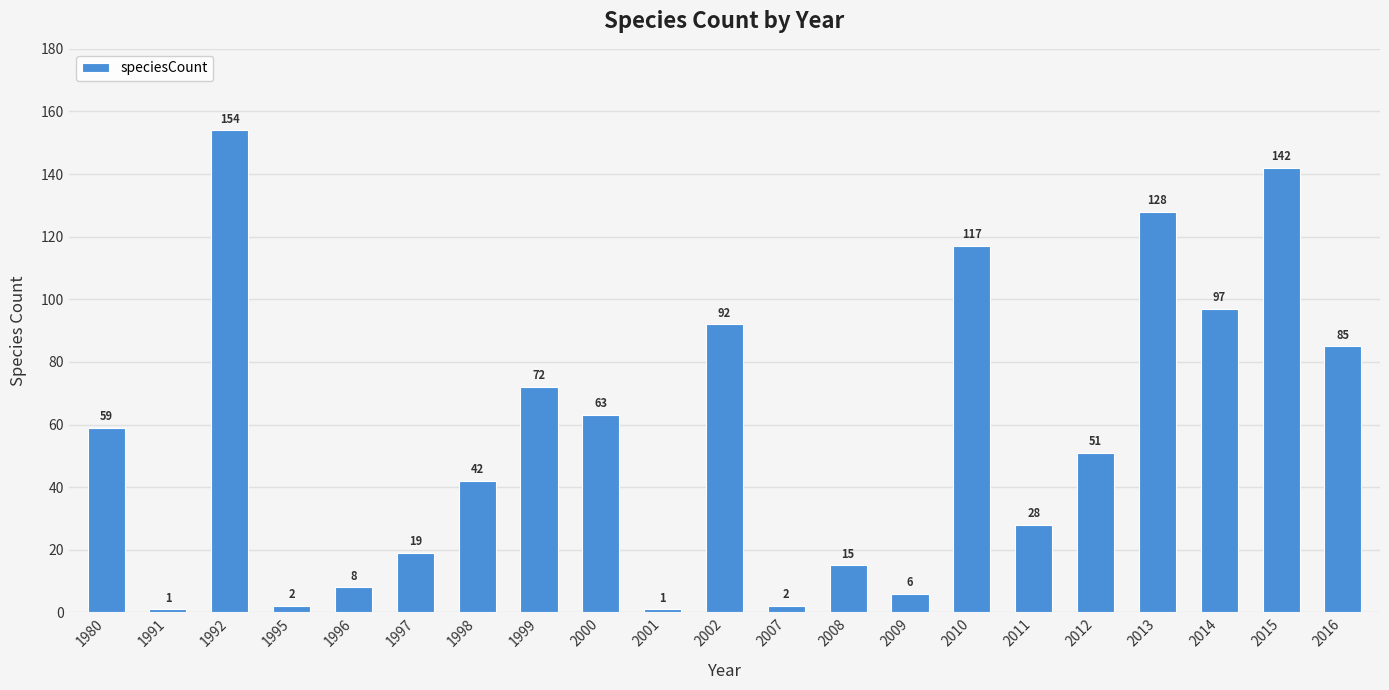

What is the change in value from 2000 to 2011?

-35